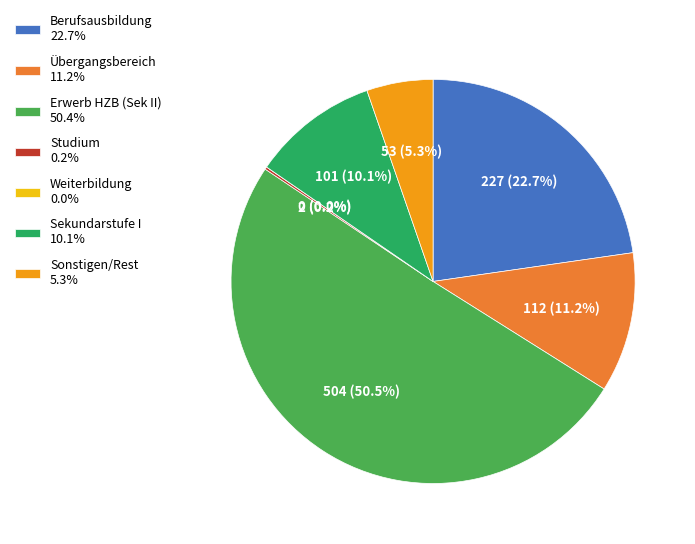

To the nearest percent, what is the average slice percentage?

14%